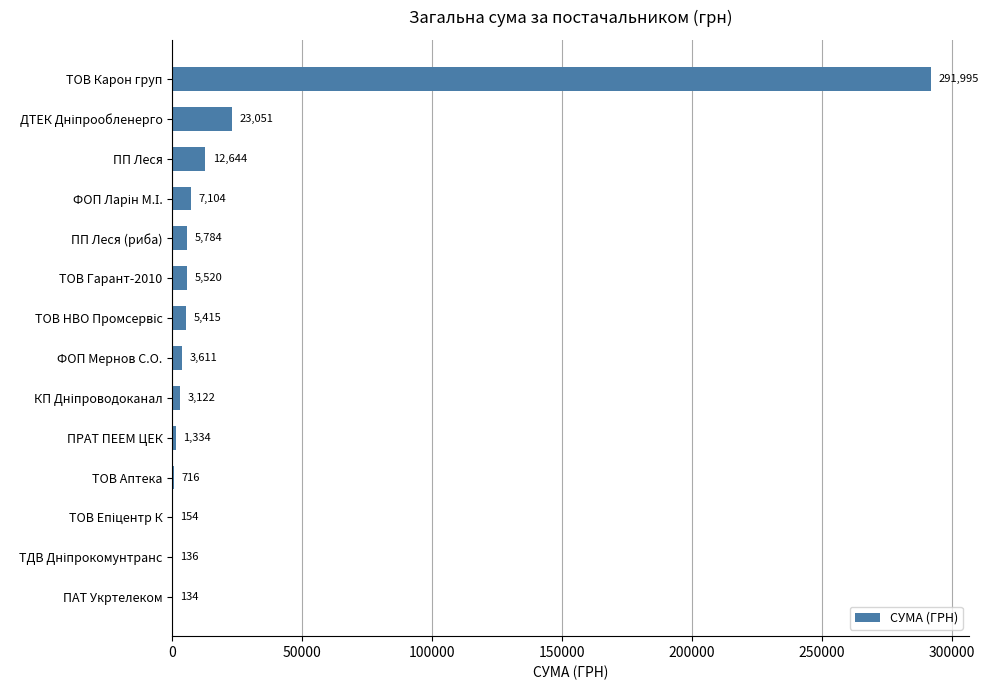

What is the ratio of the value at ТОВ Карон груп to the value at ТОВ Гарант-2010?

52.9